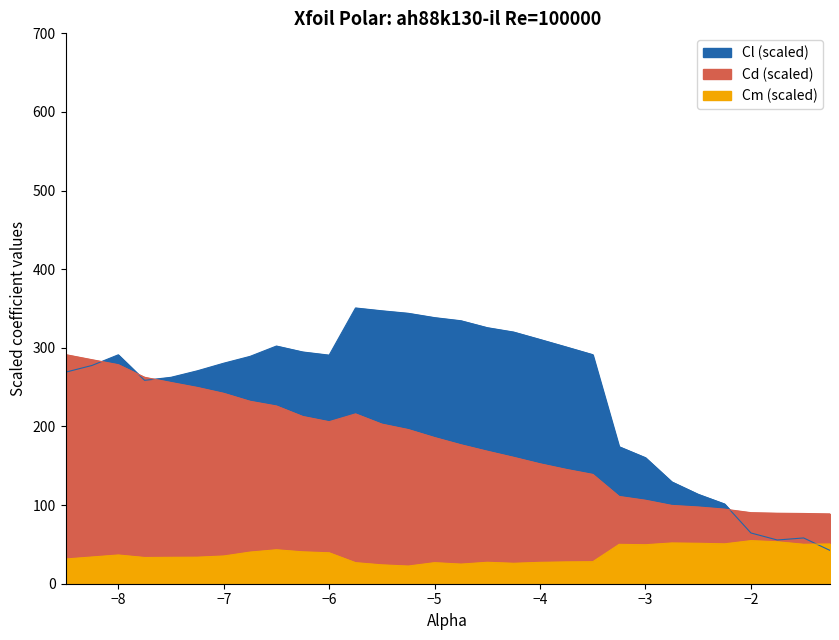

In Cl, how many points are lower than both neighbors (excluding endpoints)?

3